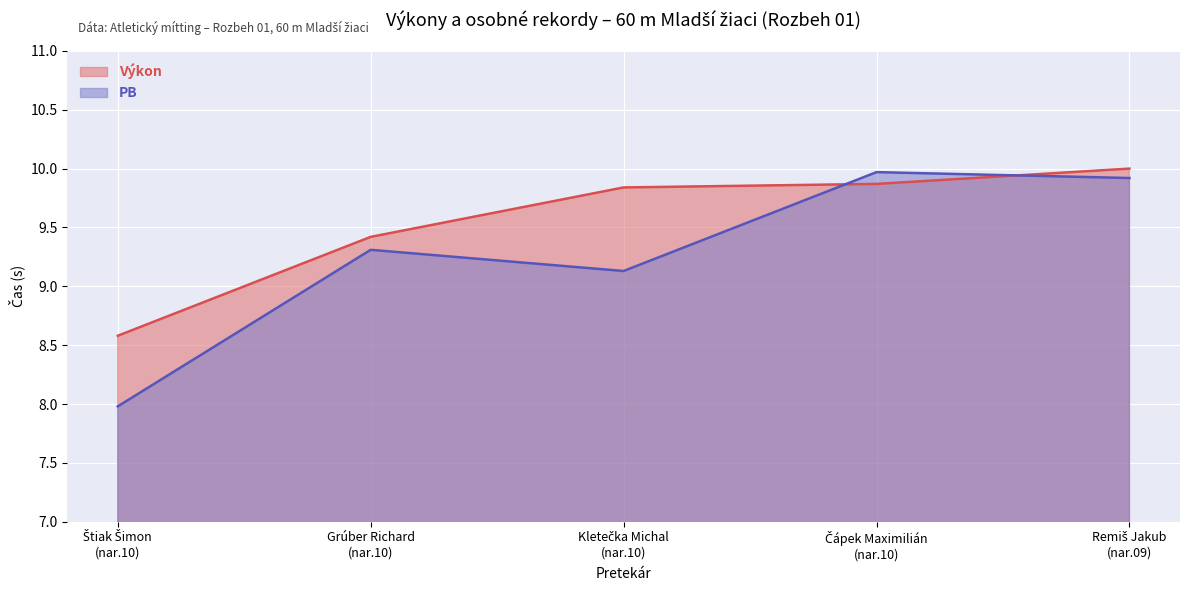

Where is the first local maximum for PB?

Grúber Richard
(nar.10)